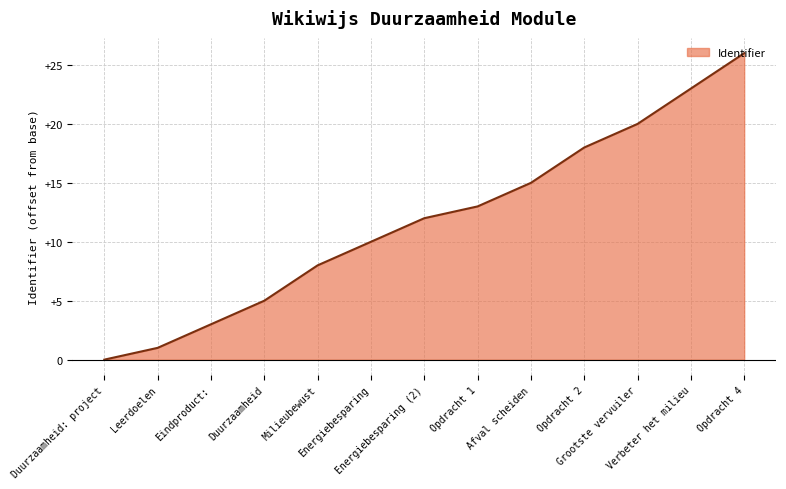

How many lines are shown in the chart?

1